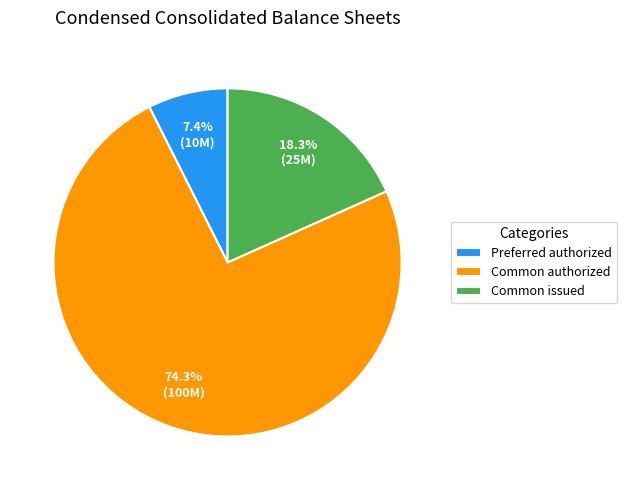

Rank the categories by value from highest to lowest.

Common authorized, Common issued, Preferred authorized